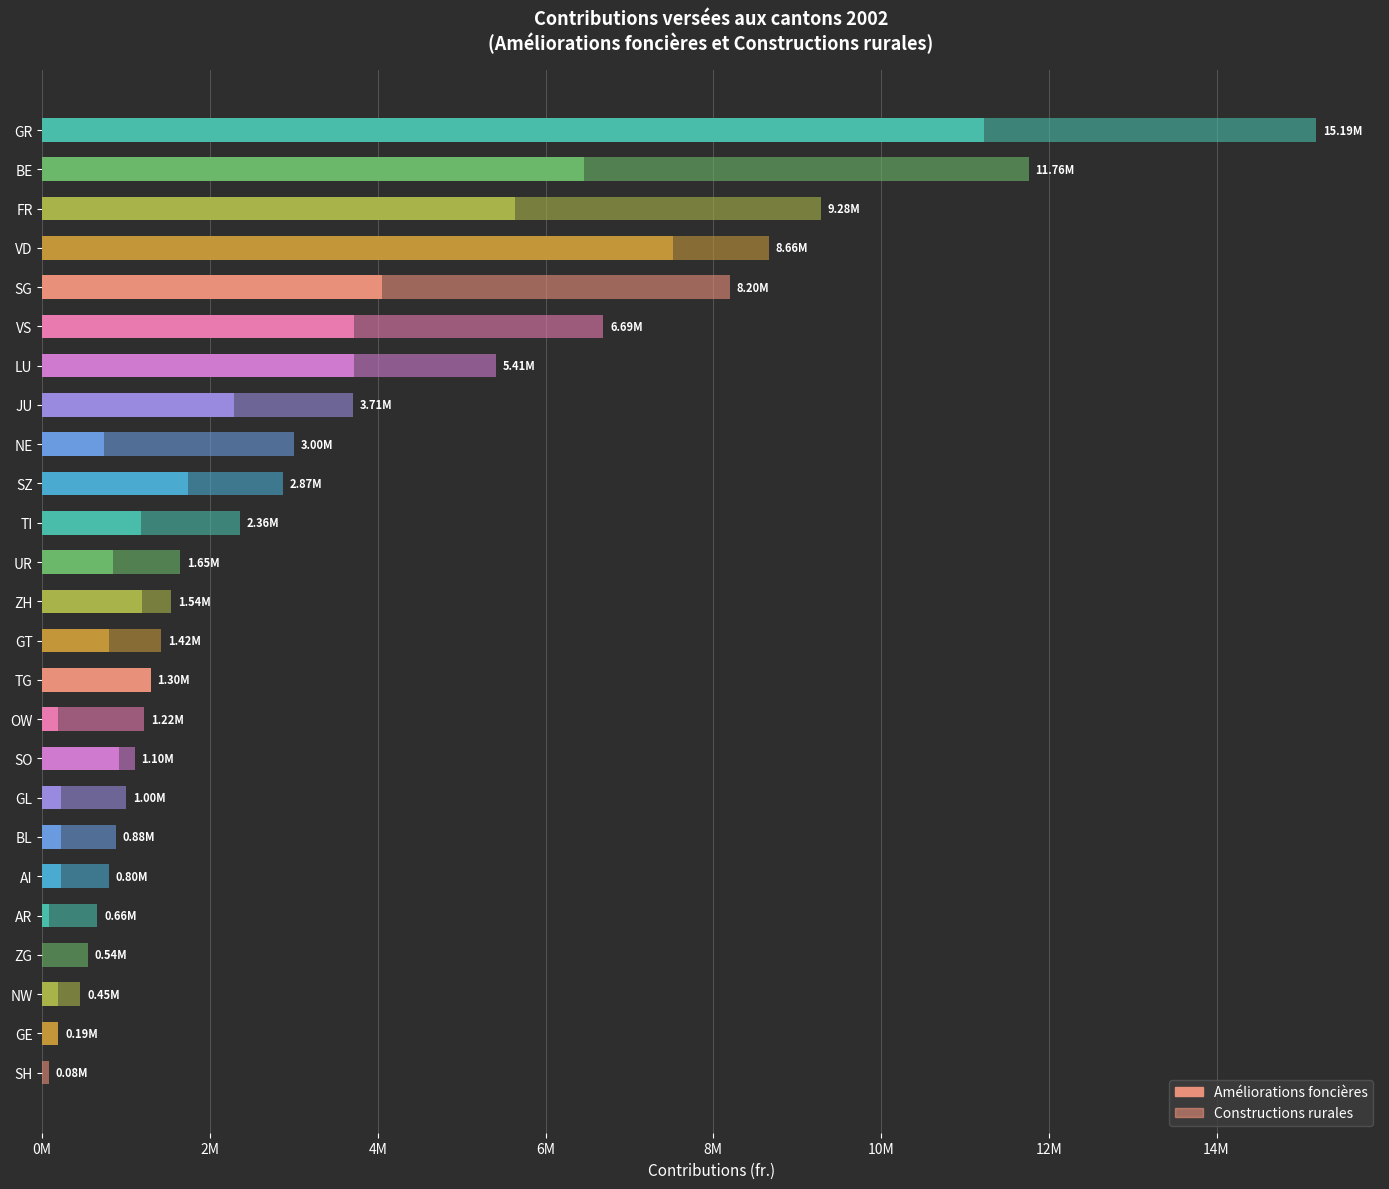

Reading right to left, what are all the values shown in this chart?

Améliorations foncières: 11226853	6456895	5631850	7524457	4048621	3715719	3715534	2287592	734435	1741785	1172102	842000	1192129	800971	1295330	193500	910280	226828	225344	227108	80995	0	194000	193387	0
Constructions rurales: 3962200	5304300	3652560	1139100	4148325	2974800	1699100	1419875	2265000	1128000	1184300	804000	346300	615600	0	1023300	191600	774500	654600	570500	576900	540440	260735	0	78300